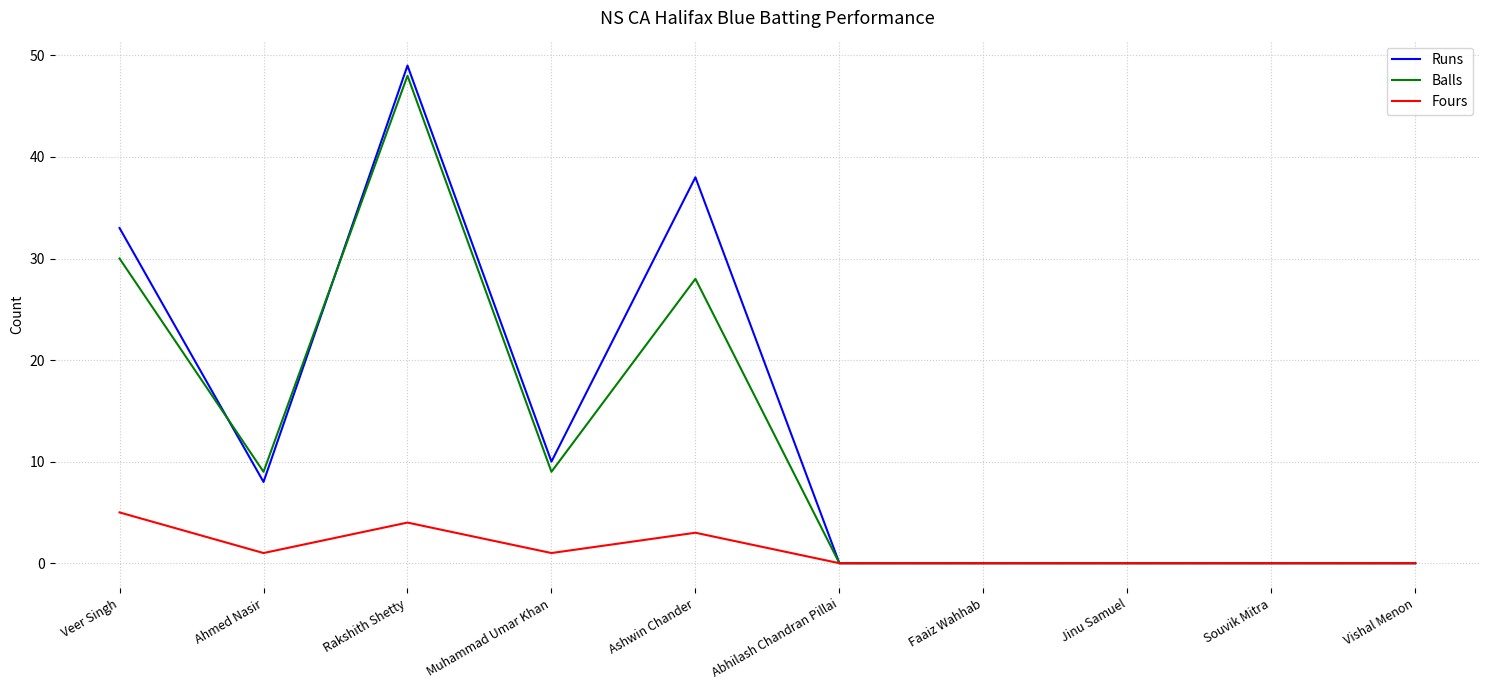

At which label does Fours reach its peak?

Veer Singh